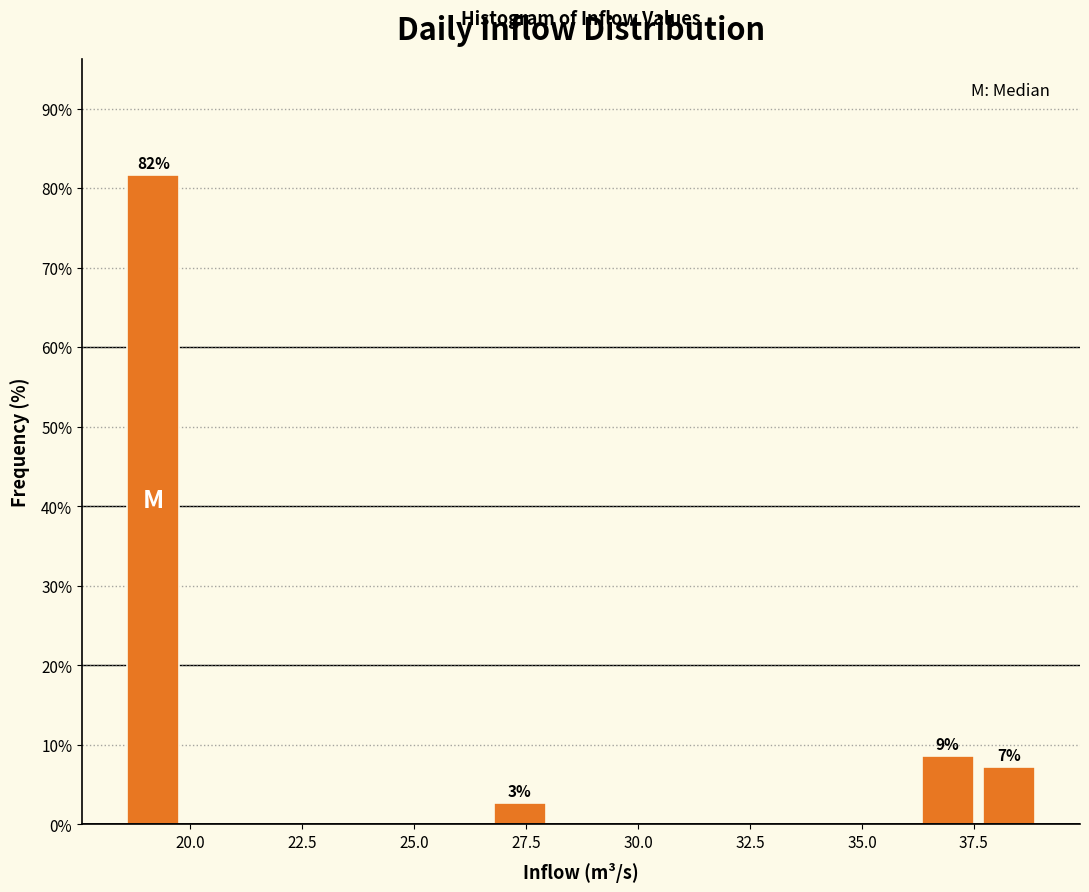

Around what value on the x-axis is the tallest bar? Give the approximate position of its centre, as read against the axis.

19.0